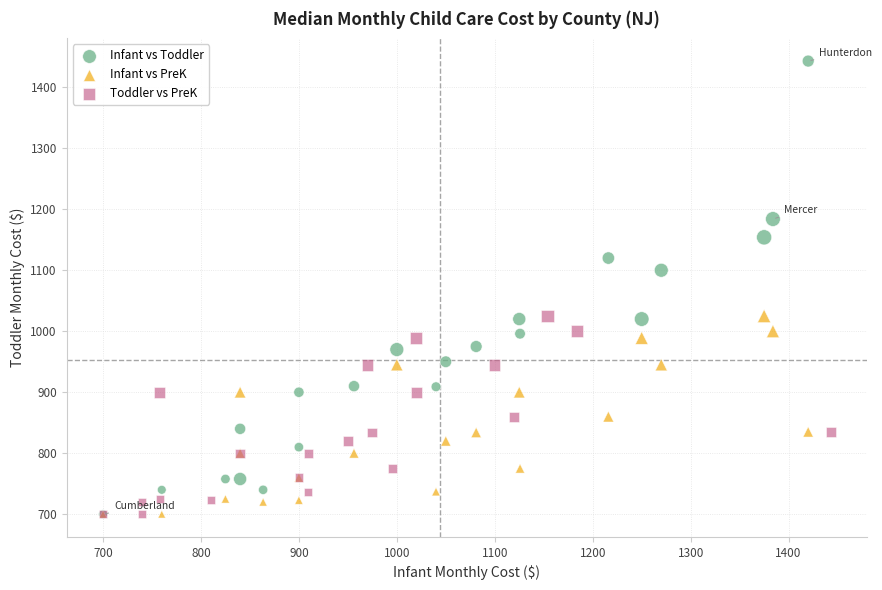

Which series has the widest spread of Y values?

Infant vs Toddler